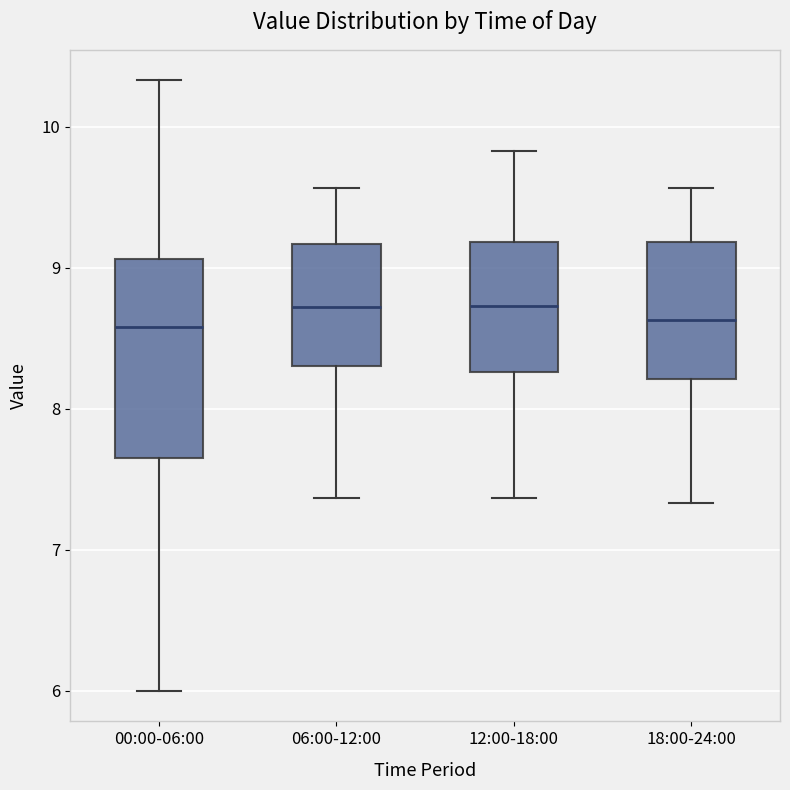

Reading left to right, read every box against the y-axis: the position of its median line, the range the box covers, and the ends of its whiskers. The values are not printed on the chart, so give them approximately, as read against the axis.

00:00-06:00: median 8.6, box 7.7 to 9.1, whiskers 6.0 to 10.3
06:00-12:00: median 8.7, box 8.3 to 9.2, whiskers 7.4 to 9.6
12:00-18:00: median 8.7, box 8.3 to 9.2, whiskers 7.4 to 9.8
18:00-24:00: median 8.6, box 8.2 to 9.2, whiskers 7.3 to 9.6